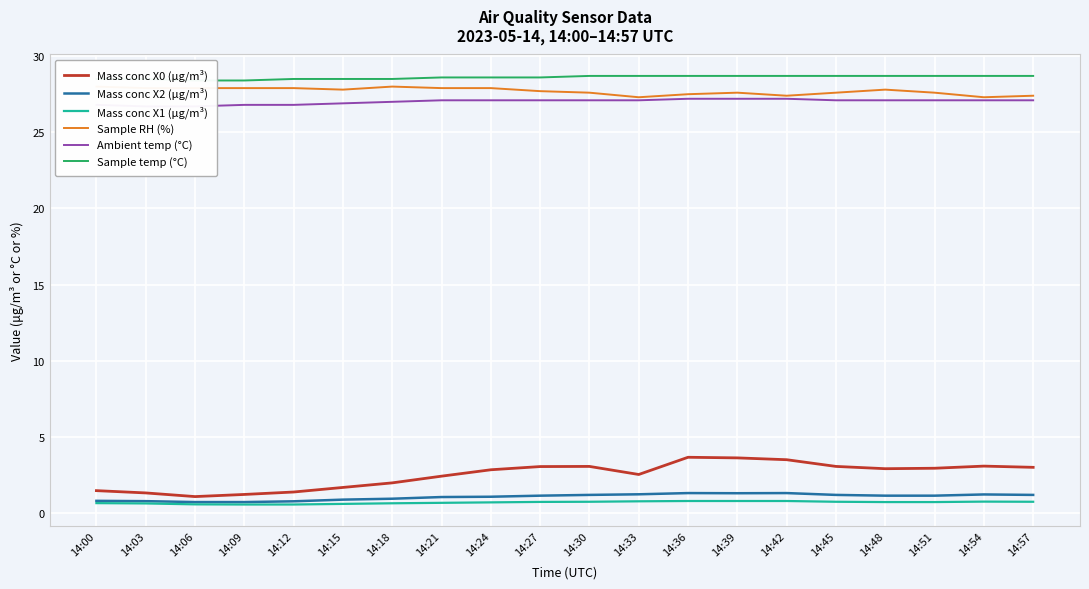

Is it true that Mass conc X1 (μg/m³) equals 1.3 at 14:54?

False